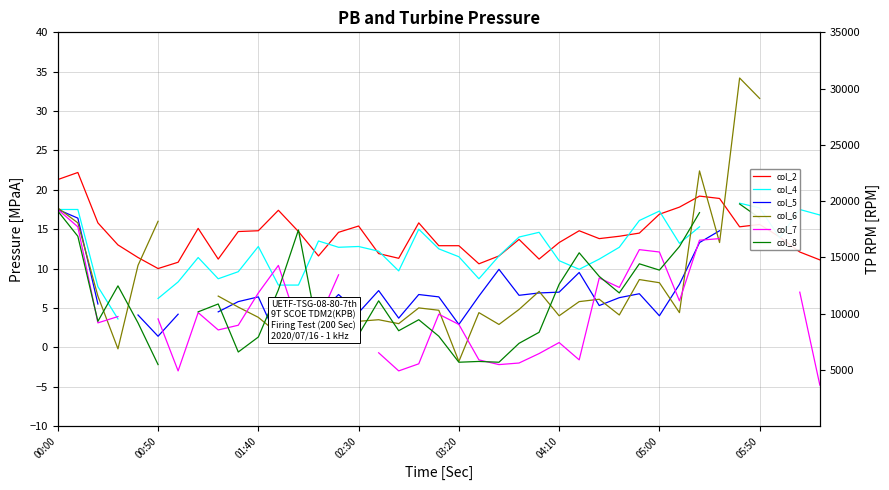

How many positive values does the col_8 series have?

30